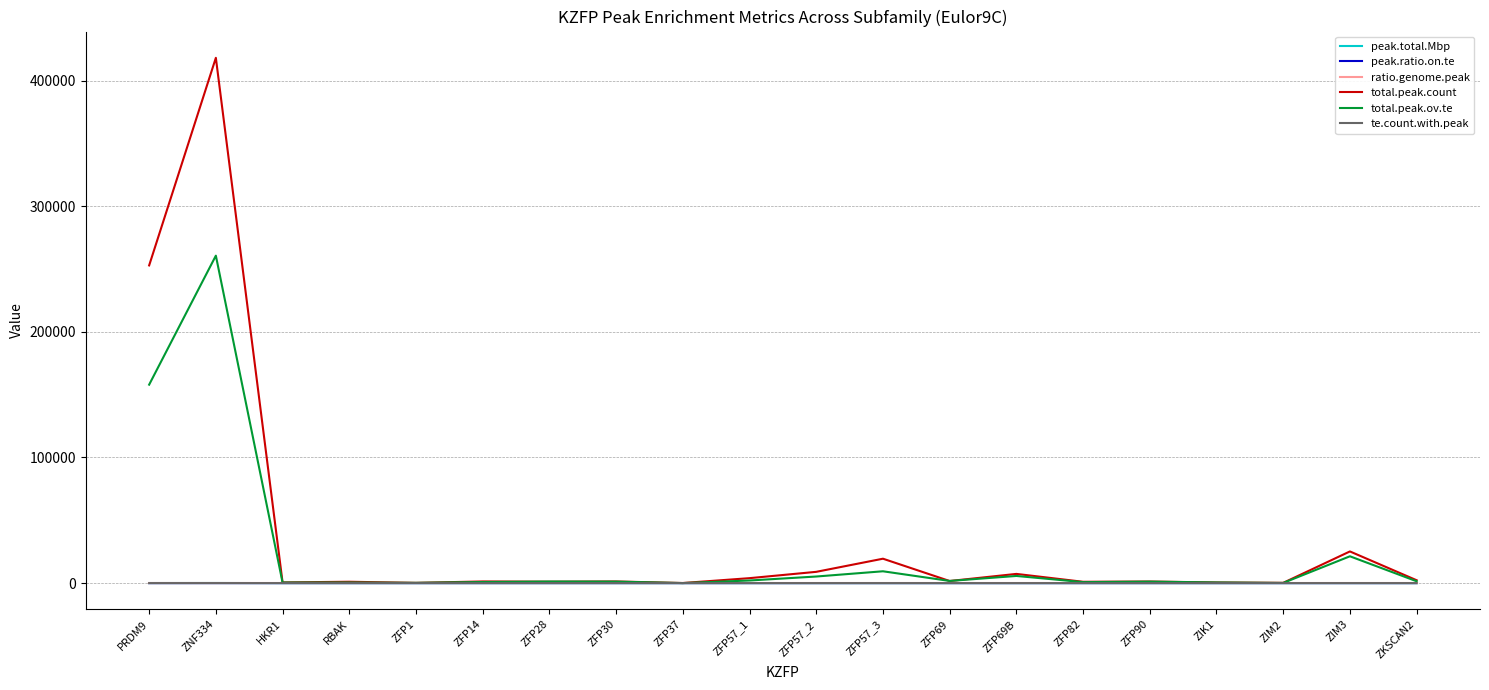

The value of te.count.with.peak at ZFP57_1 is 0.0. True or false?

True